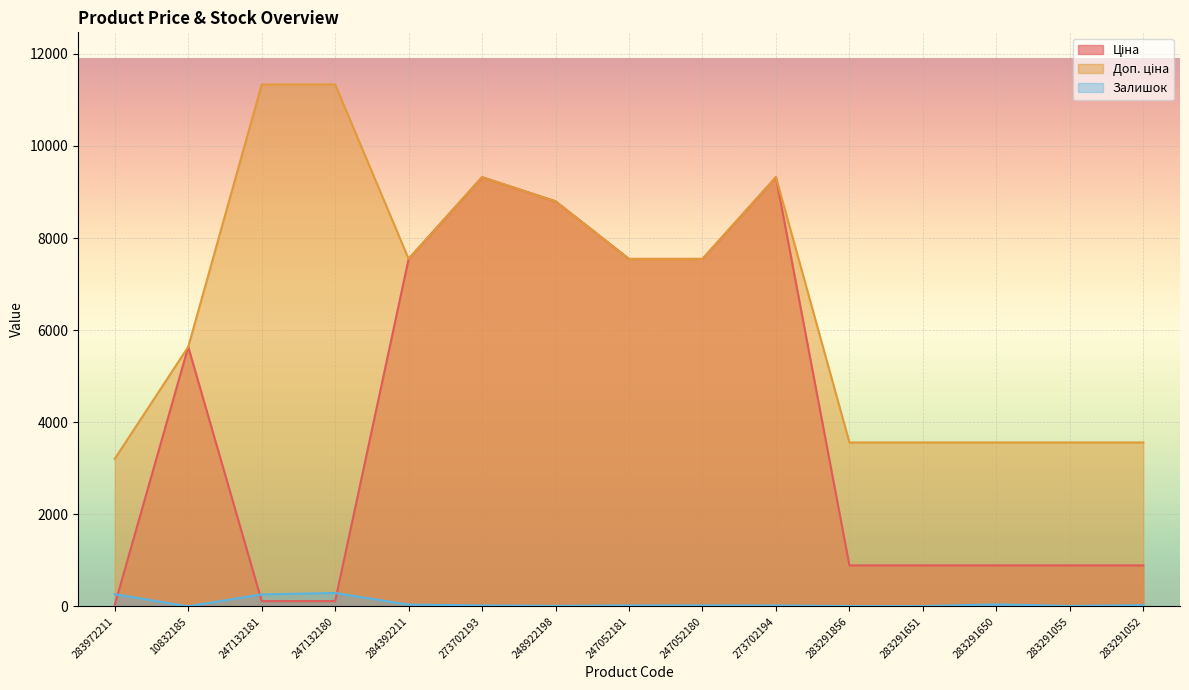

What position from the left is 247052180?

9